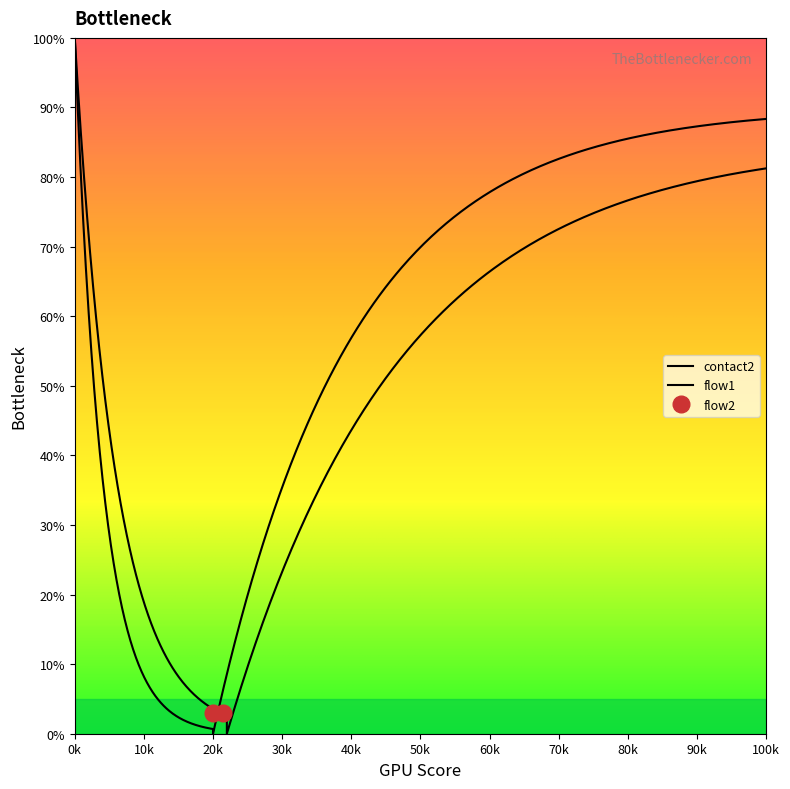

True or false: flow2 and contact2 intersect in this chart.

False